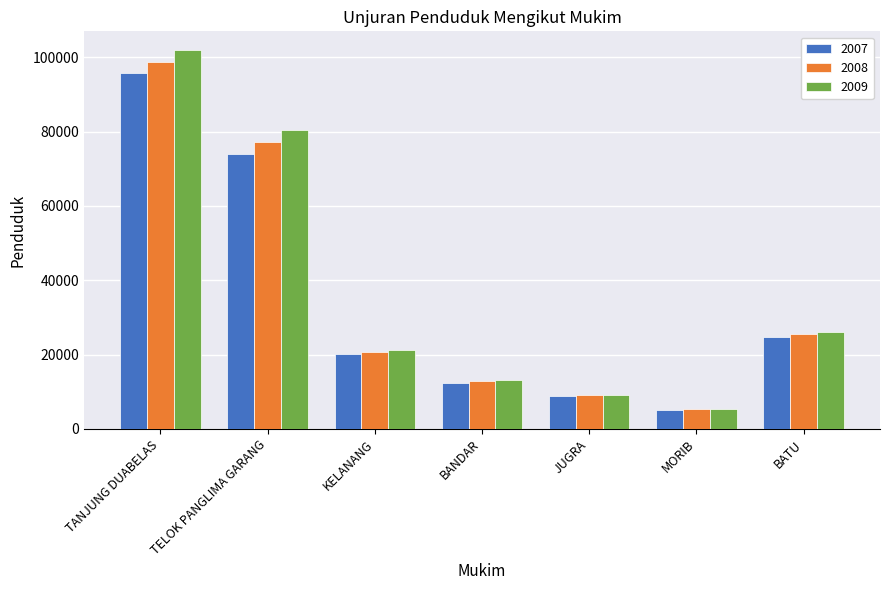

Rank the series by their average value, from lowest to highest.

2007, 2008, 2009